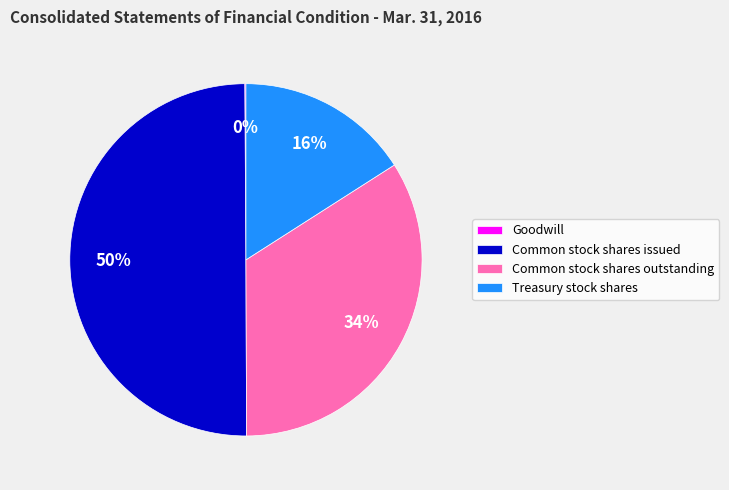

To the nearest percent, what is the combined percentage of Treasury stock shares and Common stock shares outstanding?

50%